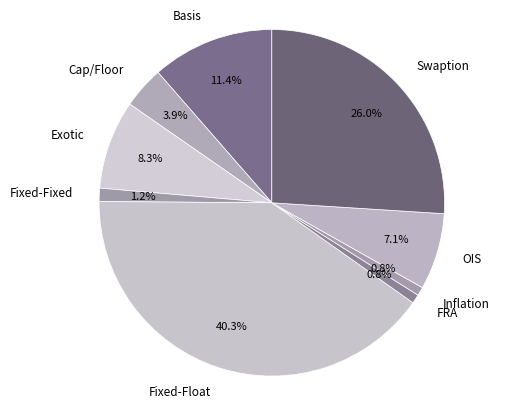

To the nearest percent, what is the difference between the largest and smallest slice percentages?

40%